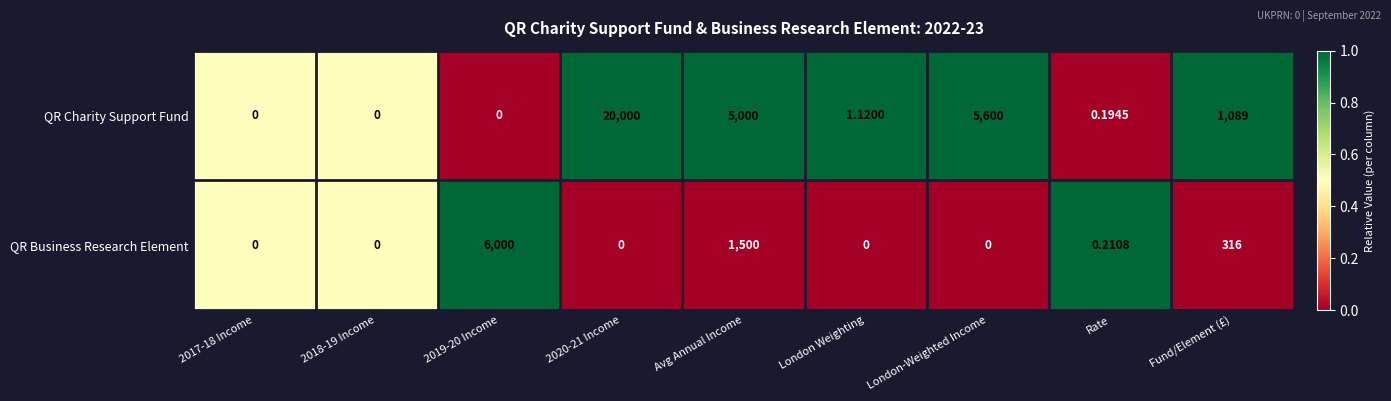

List the series in order of their peak value, highest first.

QR Charity Support Fund, QR Business Research Element